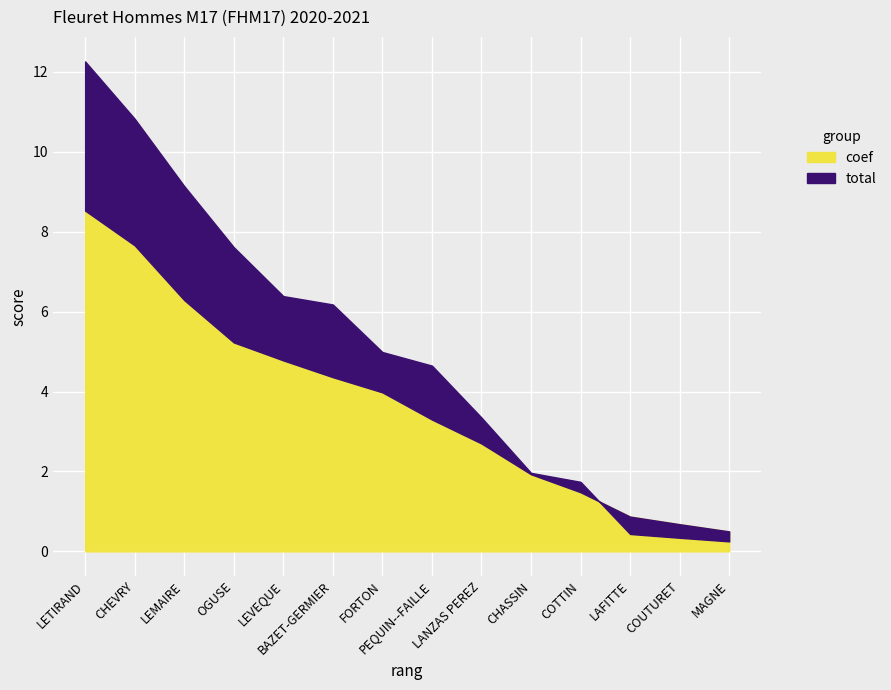

Which series changed the most between 7 and 8?

coef